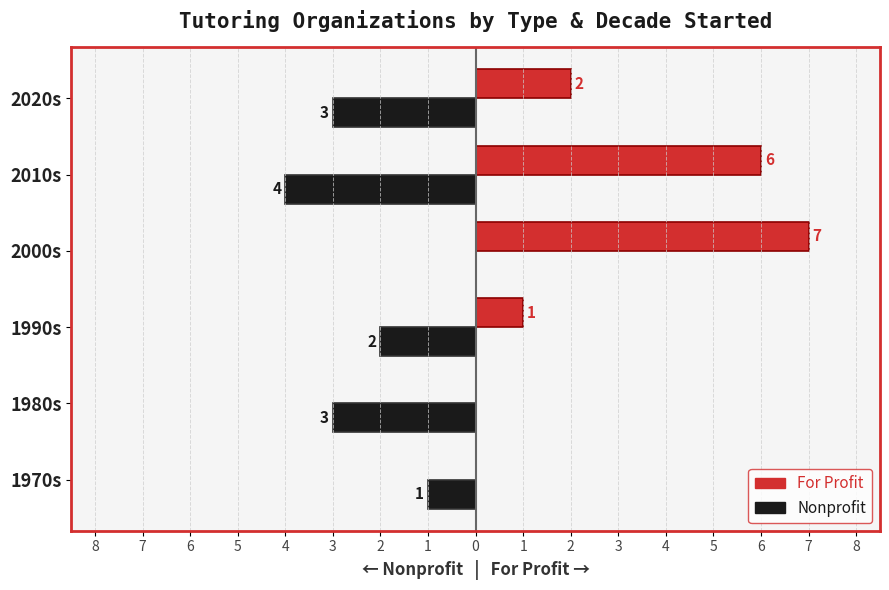

What are all the series names shown in the legend?

For Profit, Nonprofit